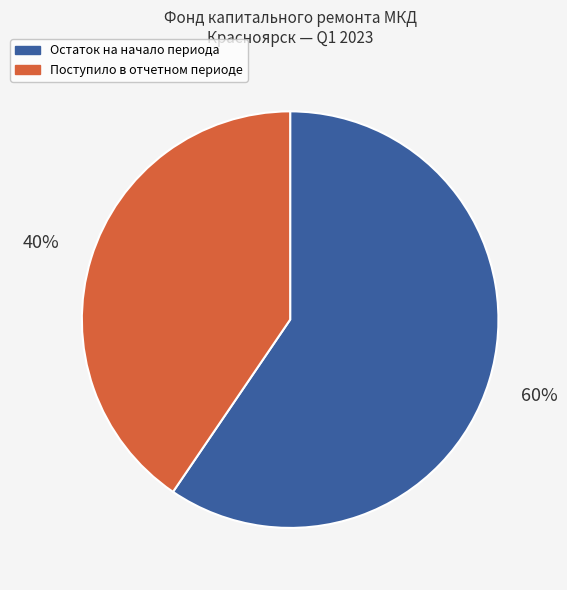

How many segments does this pie chart have?

2